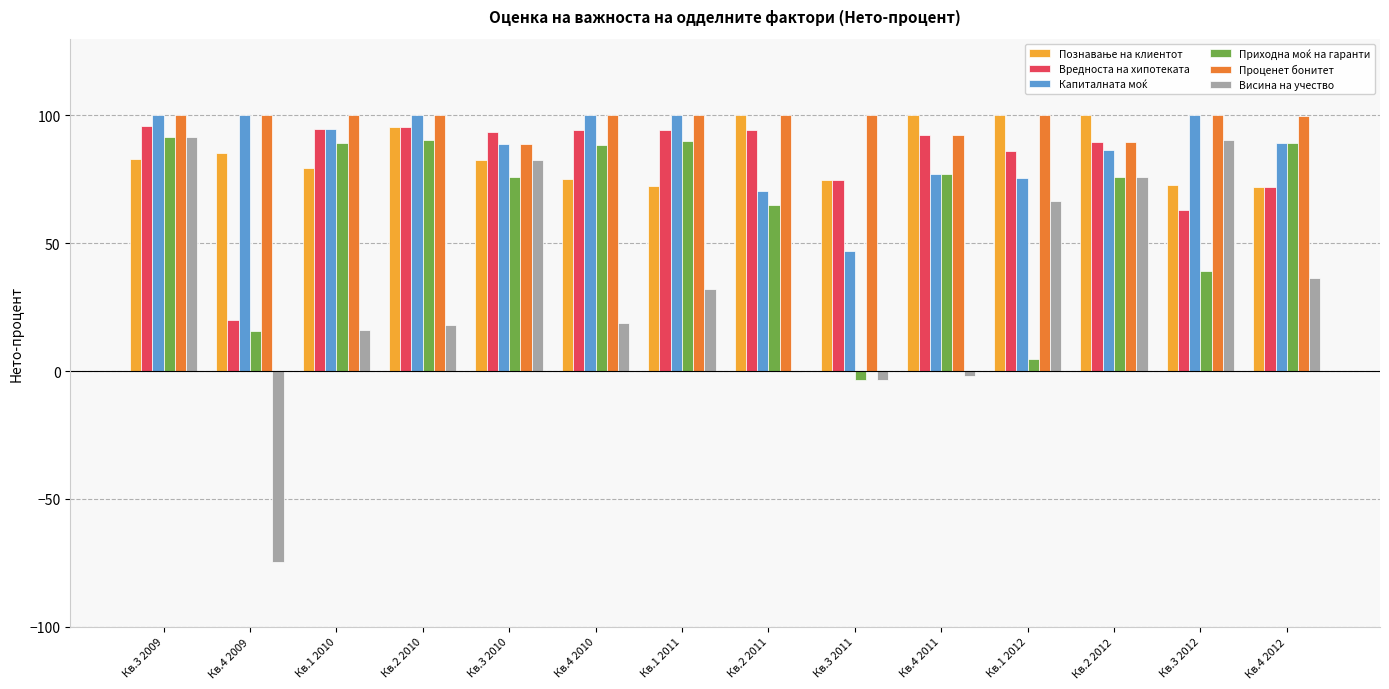

What is the highest value of the Проценет бонитет series?

100.1